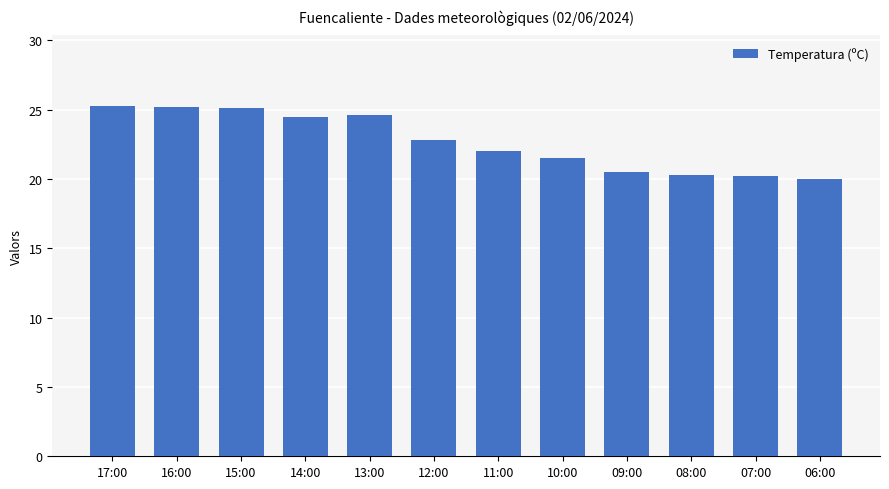

What is the minimum value shown in the chart?

20.0